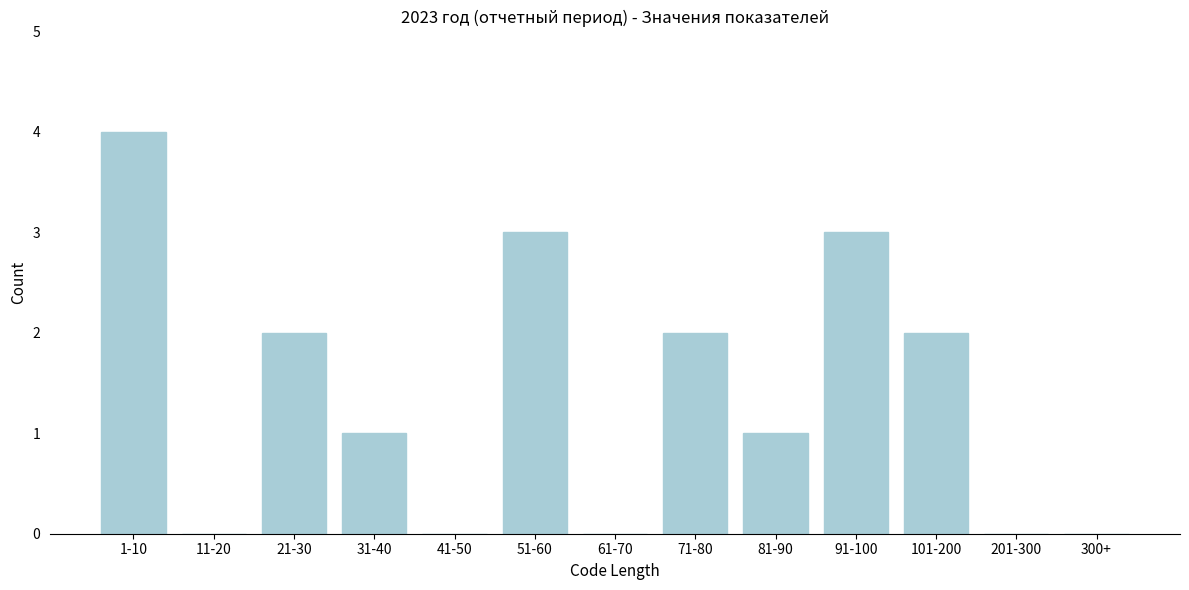

Reading right to left, list all the values displayed in this chart.

300+=0	201-300=0	101-200=2	91-100=3	81-90=1	71-80=2	61-70=0	51-60=3	41-50=0	31-40=1	21-30=2	11-20=0	1-10=4